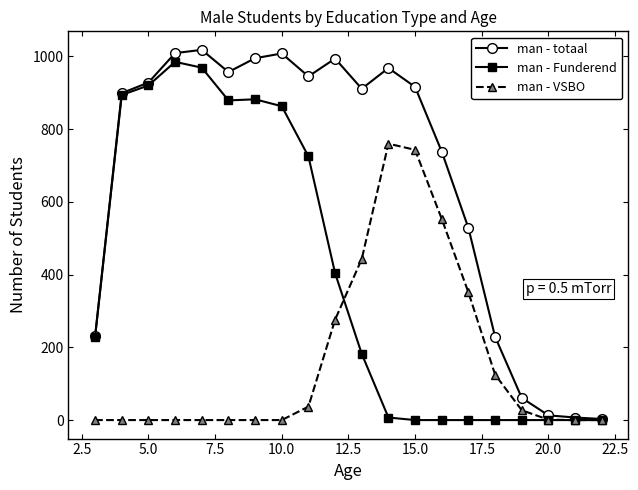

List the series in order of their overall mean, highest first.

man - totaal, man - Funderend, man - VSBO